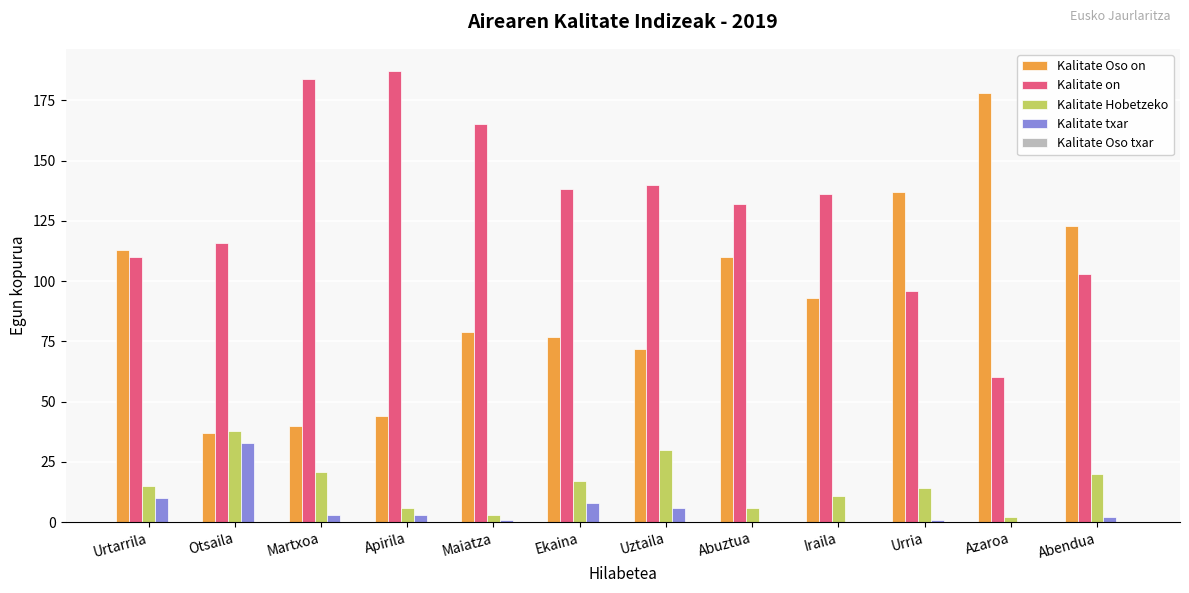

Is the value of Kalitate Hobetzeko at Uztaila greater than the value of Kalitate on at Urtarrila?

No